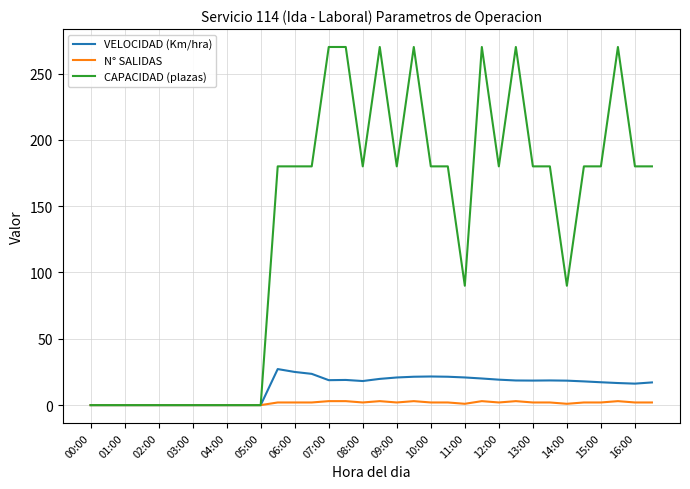

Which series has the widest spread of values?

CAPACIDAD (plazas)